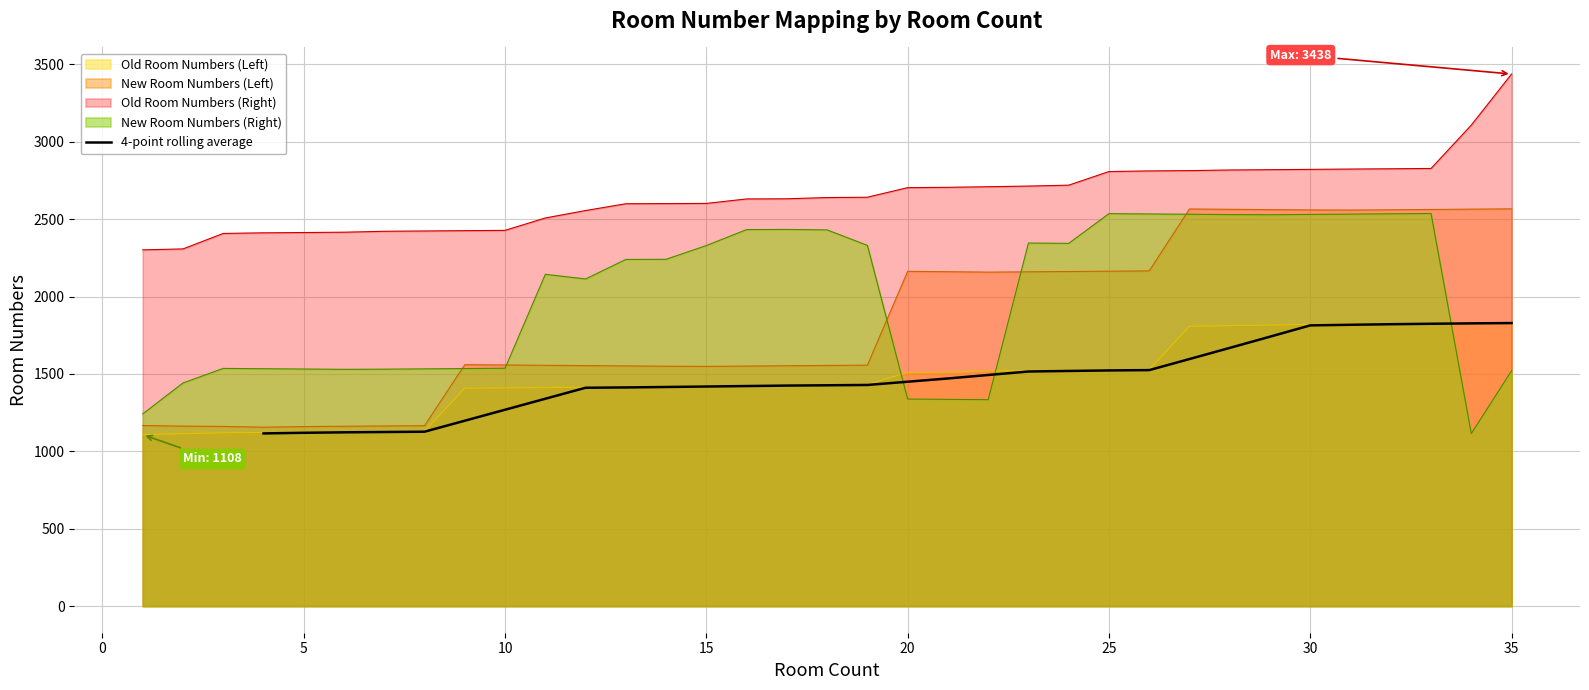

What is the lowest value of the 4-point rolling average series?

1116.0